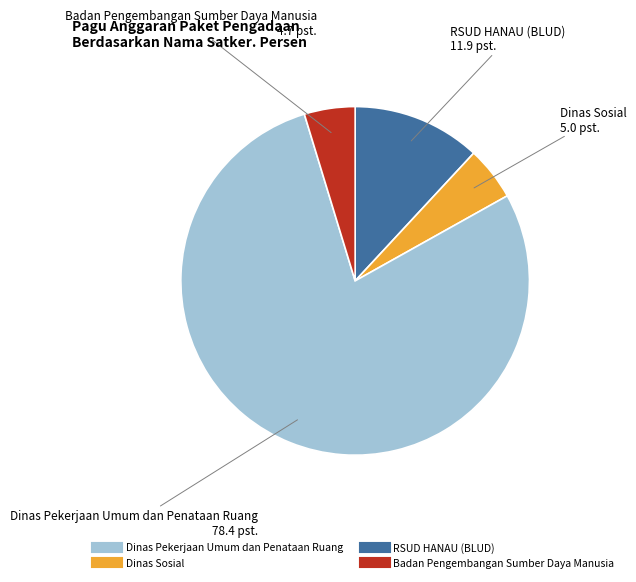

Is there any slice that represents more than half of the pie?

Yes